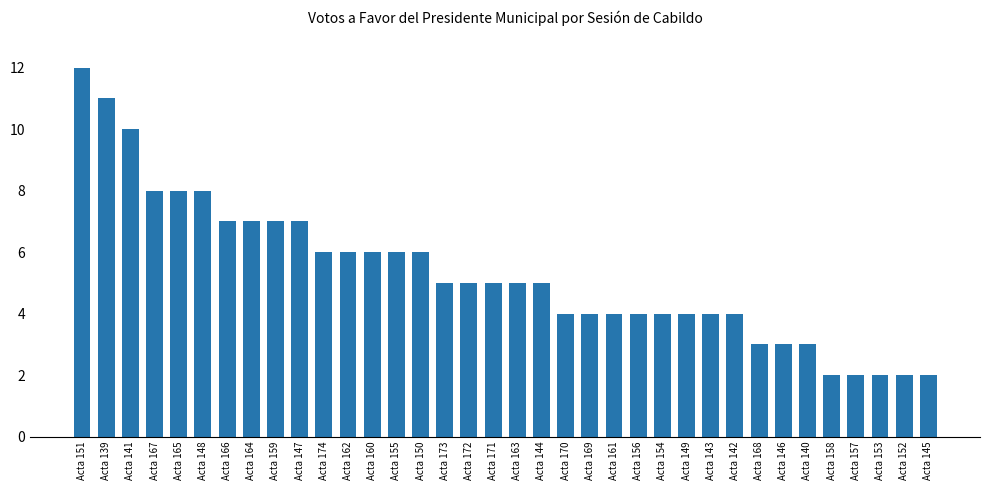

What is the sum of the values at Acta 164 and Acta 171?

12